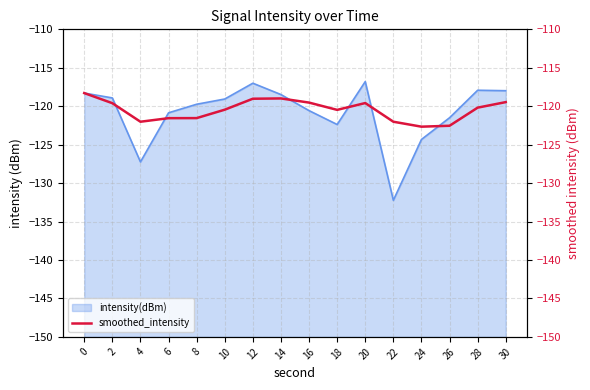

True or false: the data has more than 1 interior local peaks.

True